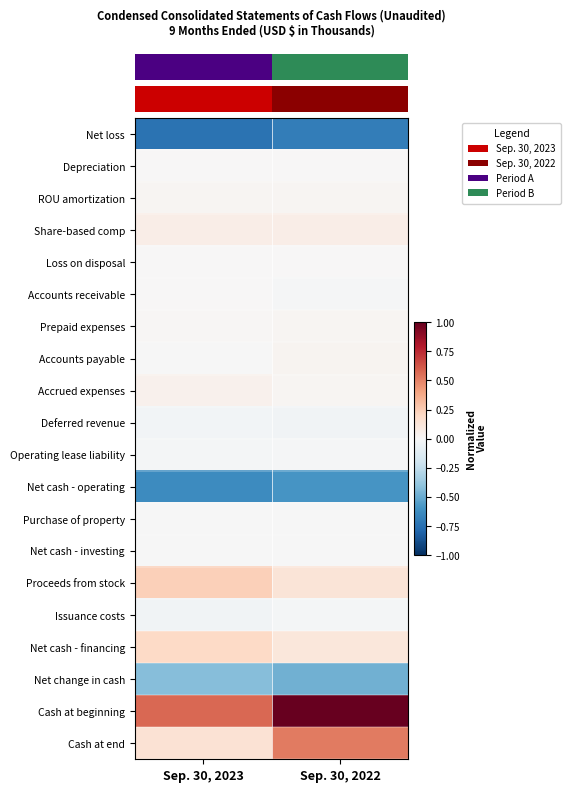

Which label corresponds to the largest value in the chart?

Sep. 30, 2022